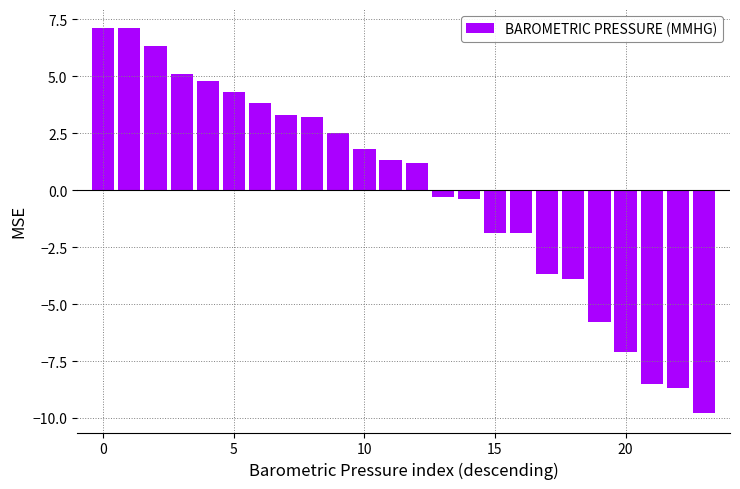

What is the value of the 6th bar from the left?

4.3